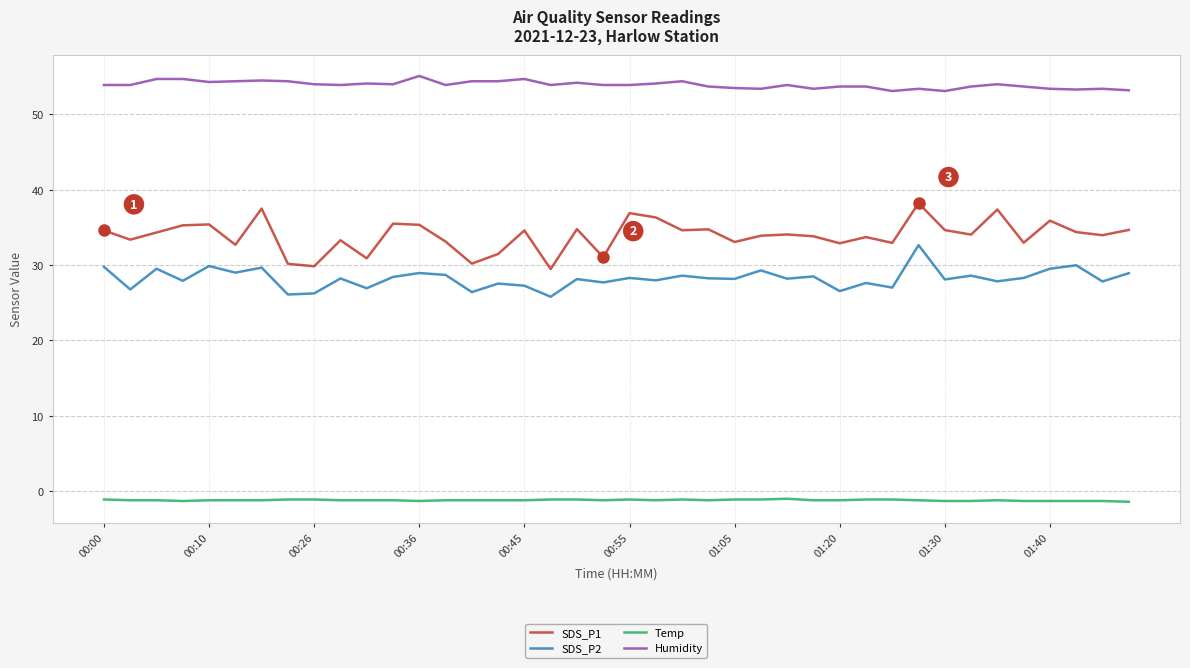

Which series has the widest spread of values?

SDS_P1